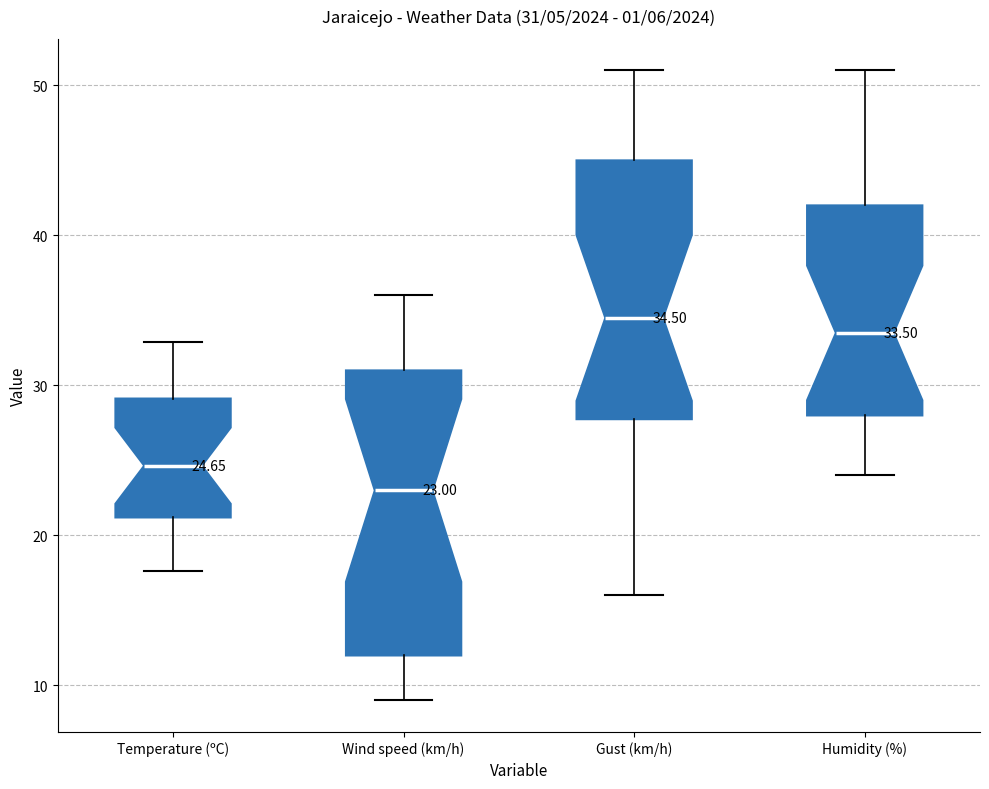

Comparing the boxes themselves (not the whiskers), which one is the tallest?

Wind speed (km/h)